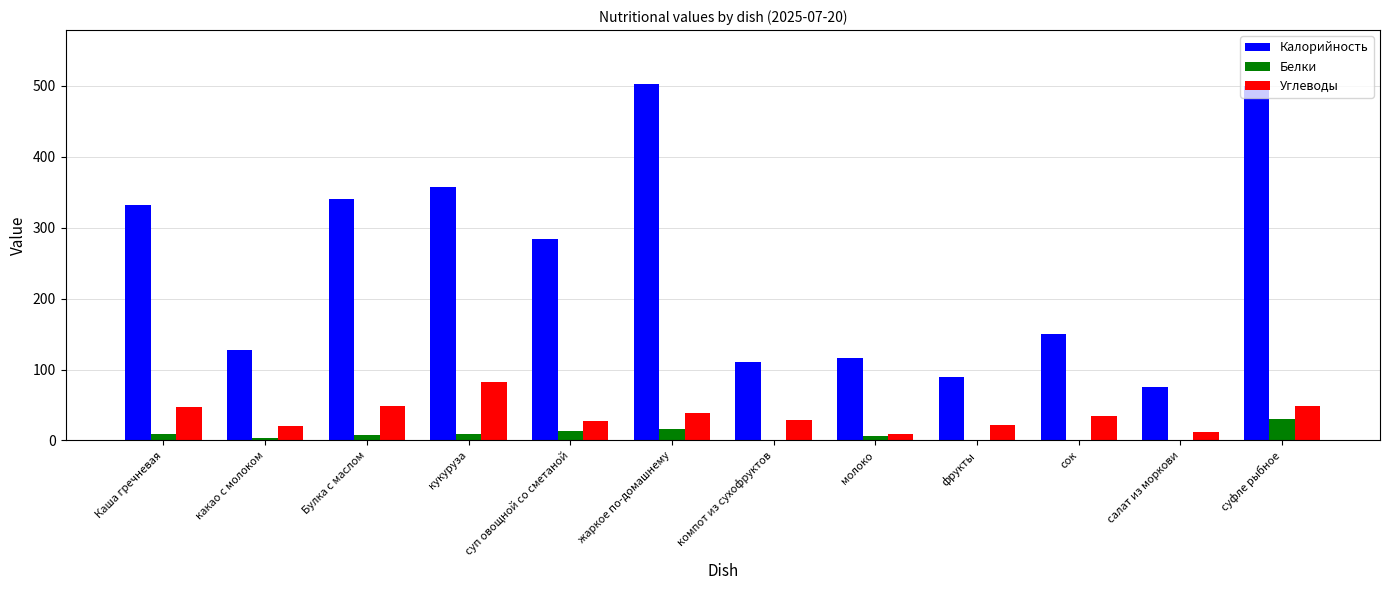

The Калорийность series shows 56.0 at молоко. True or false?

False